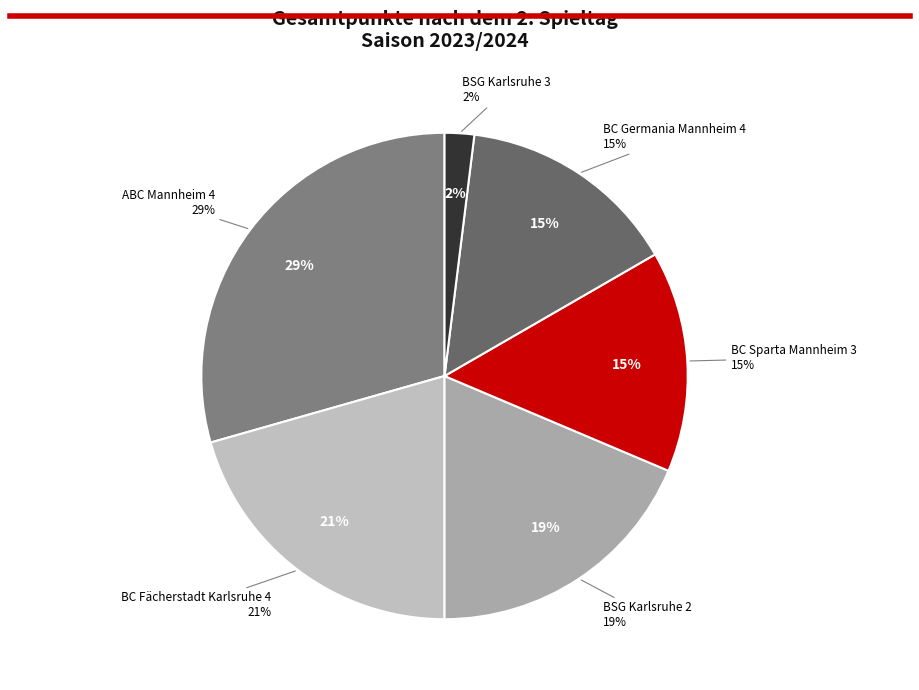

How many segments does this pie chart have?

6